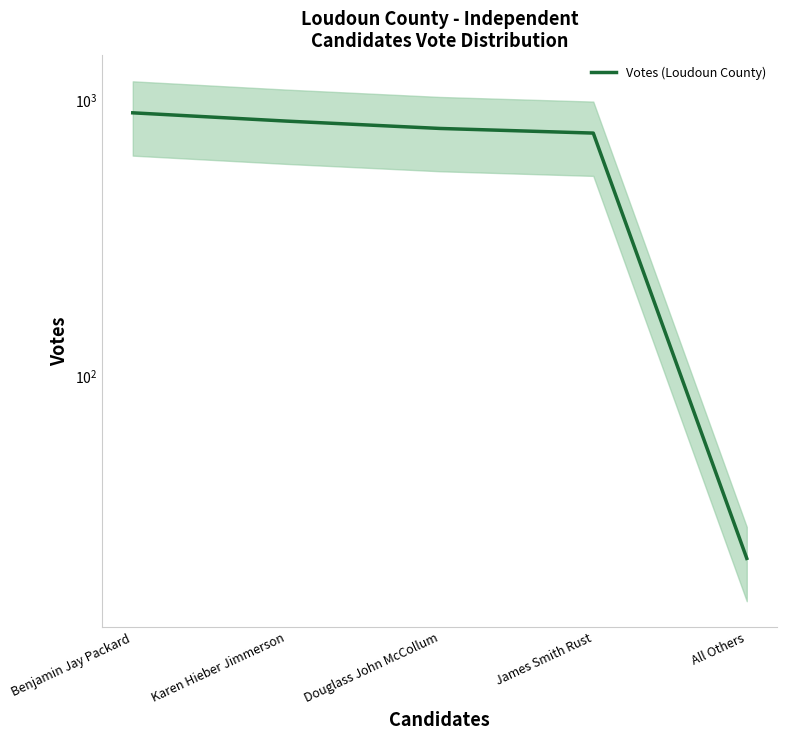

List the labels in order of value, largest first.

Benjamin Jay Packard, Karen Hieber Jimmerson, Douglass John McCollum, James Smith Rust, All Others